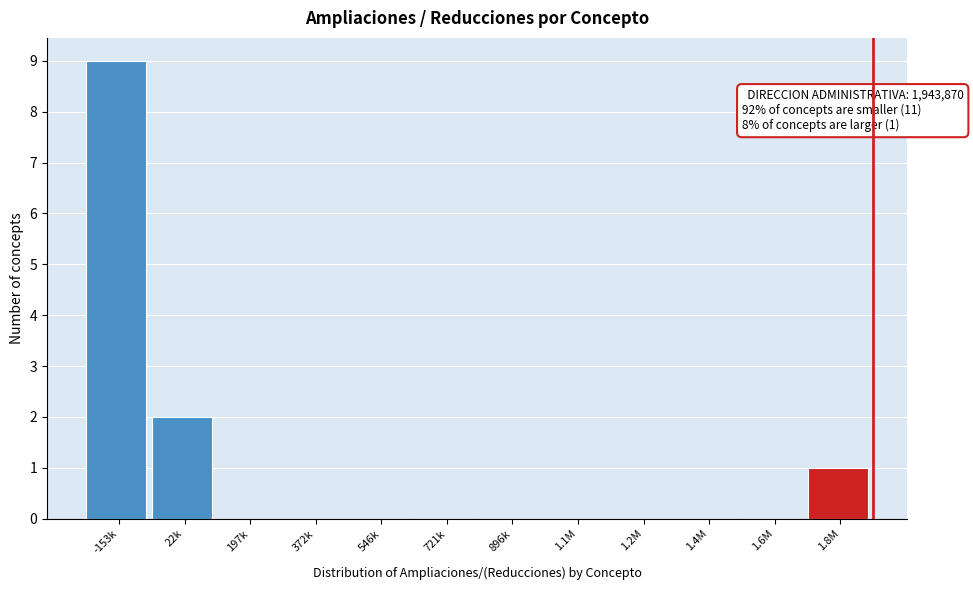

Reading right to left, list all the values displayed in this chart.

1.8M=1	1.6M=0	1.4M=0	1.2M=0	1.1M=0	896k=0	721k=0	546k=0	372k=0	197k=0	22k=2	-153k=9